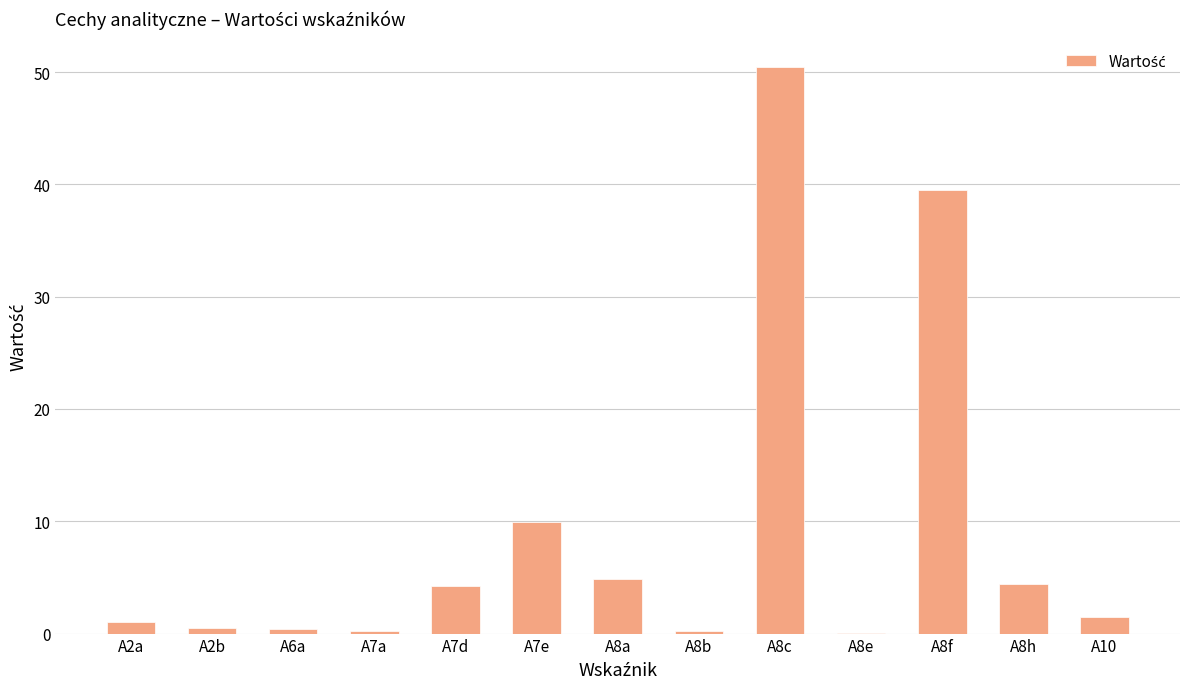

What value does the data have at A8f?

39.5